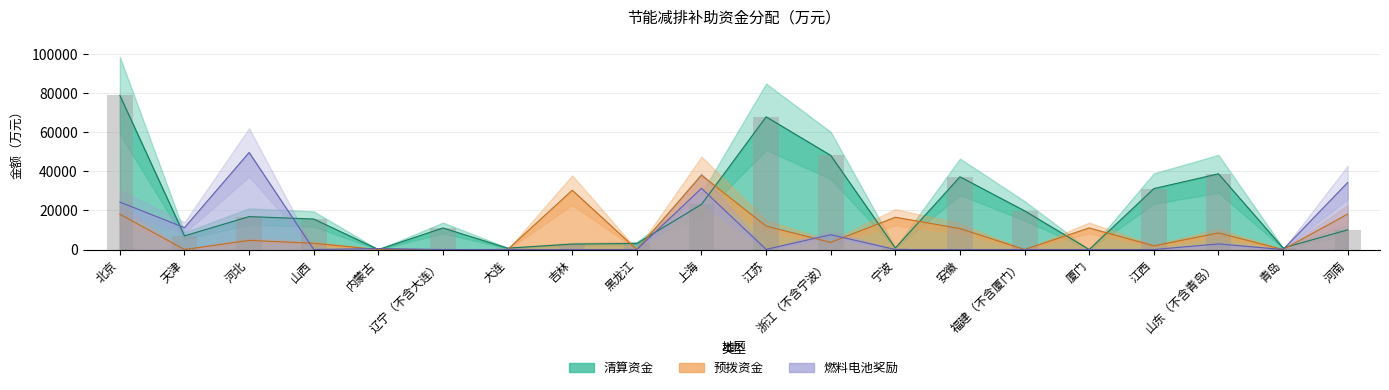

The value of 清算资金 at 天津 is 6998. True or false?

True